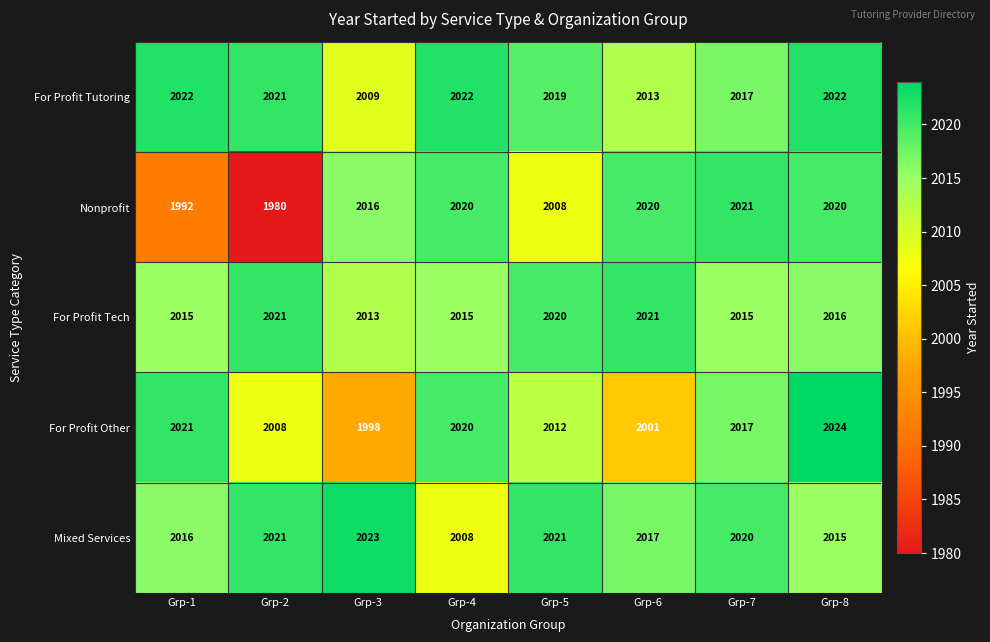

The Mixed Services series shows 2015 at Grp-8. True or false?

True